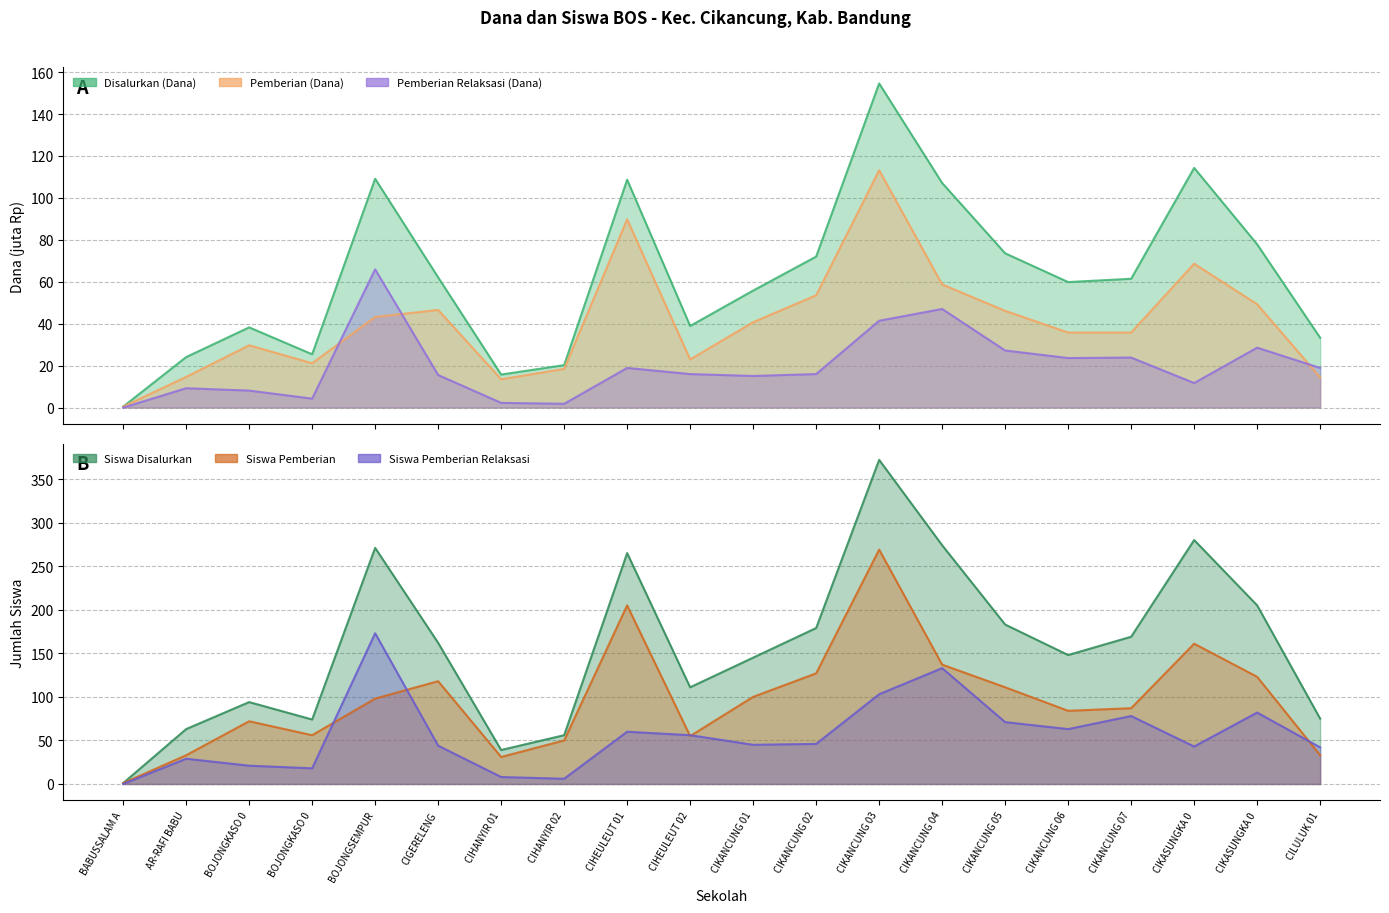

Rank the series at CIKANCUNG 05 from highest to lowest value.

Disalurkan (Dana), Pemberian (Dana), Pemberian Relaksasi (Dana)